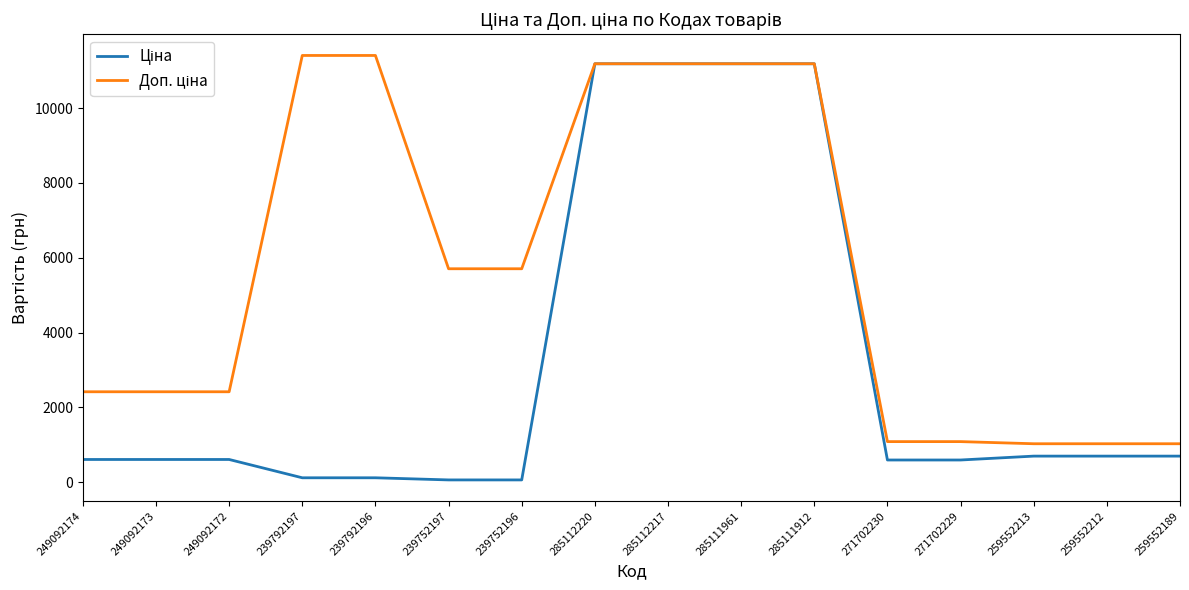

What is the total value across all series at 249092174?

3018.6